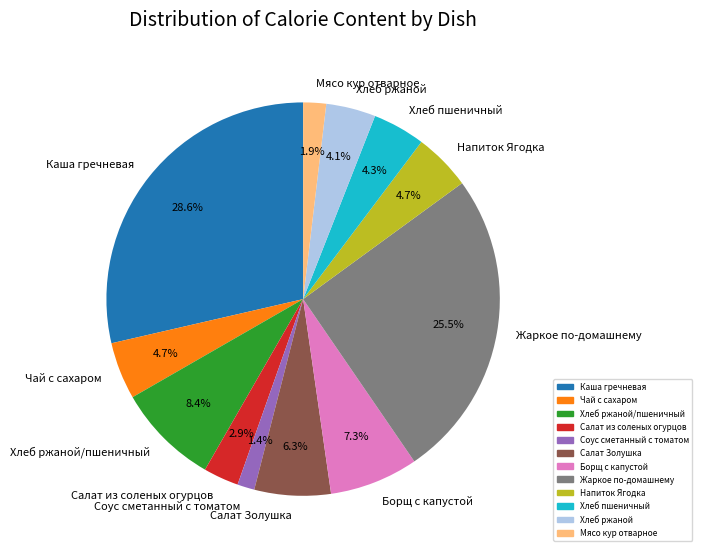

To the nearest percent, what is the difference between the largest and smallest slice percentages?

27%